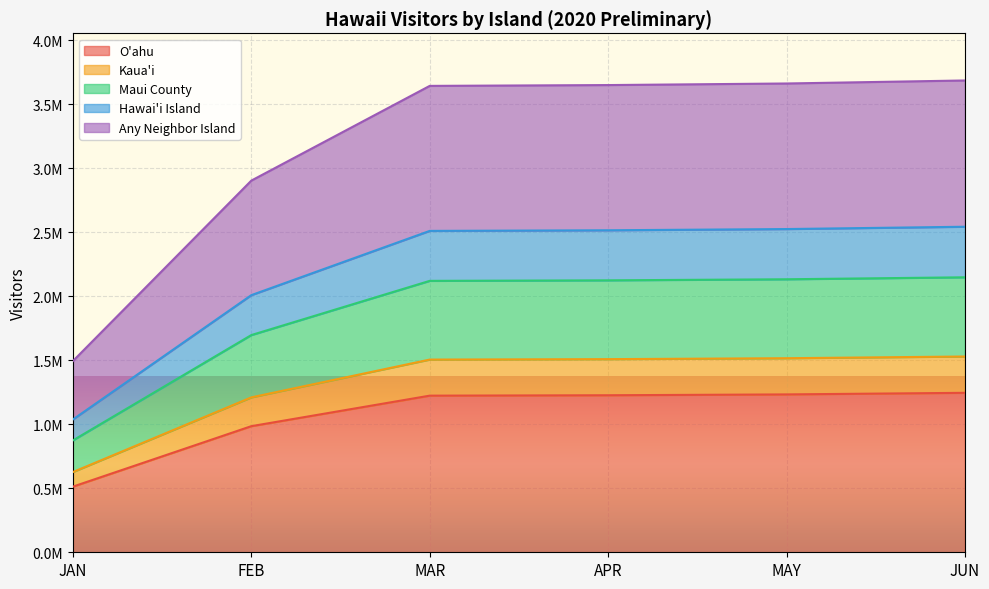

True or false: Any Neighbor Island has a value of 434595.1 at JAN.

False